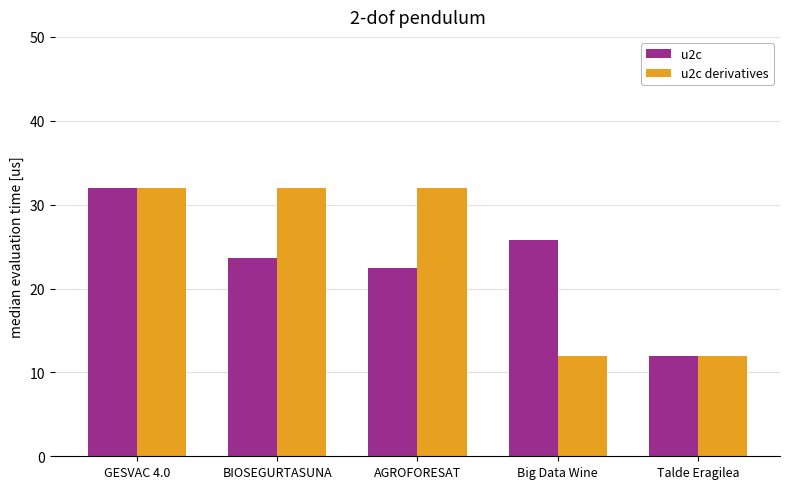

What is the difference between the u2c derivatives values at AGROFORESAT and Talde Eragilea?

20.0